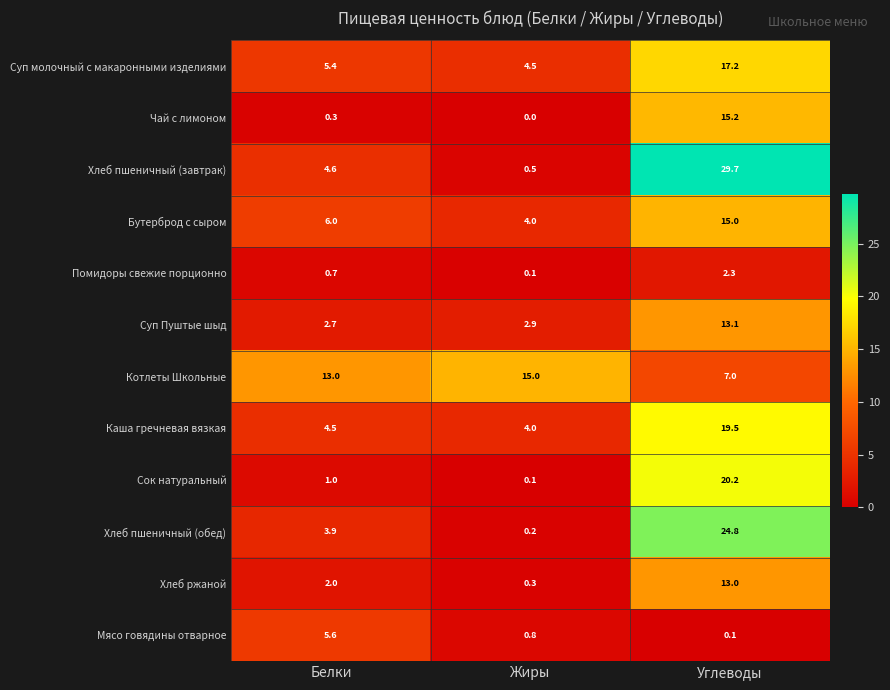

Which series has the widest spread of values?

Хлеб пшеничный (завтрак)